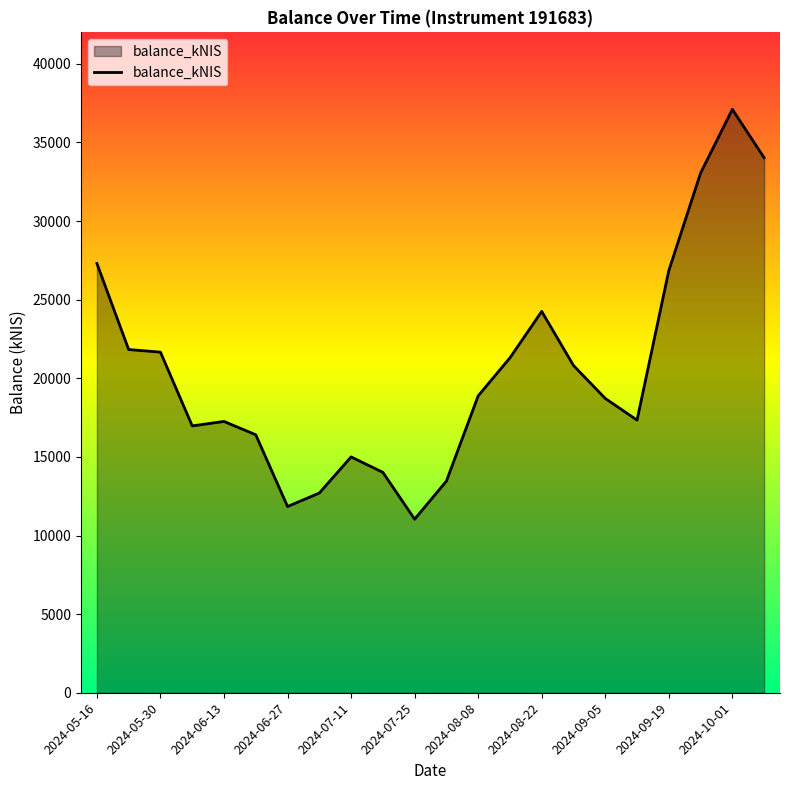

What is the sum of all values?

451824.4